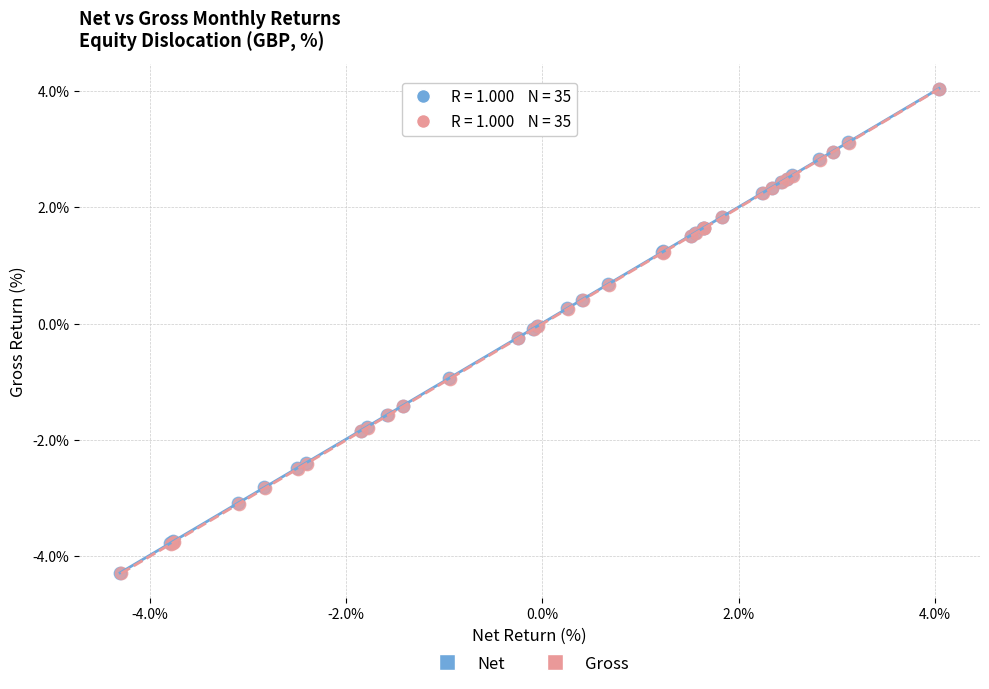

What are all the series names shown in the legend?

Net, Gross